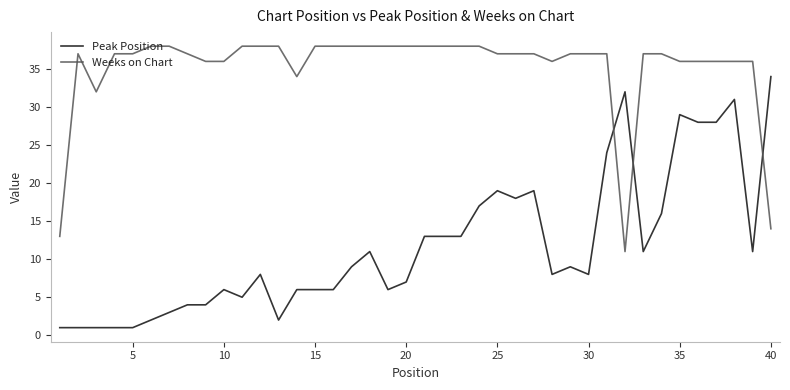

What is the maximum value for Peak Position?

34